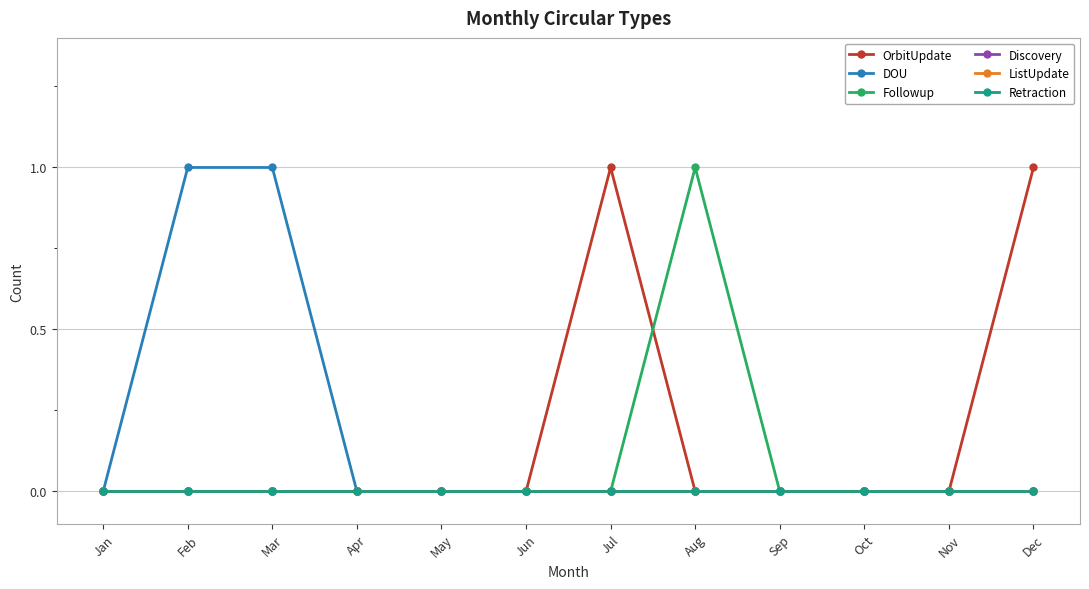

The value of Followup at Feb is 0. True or false?

True